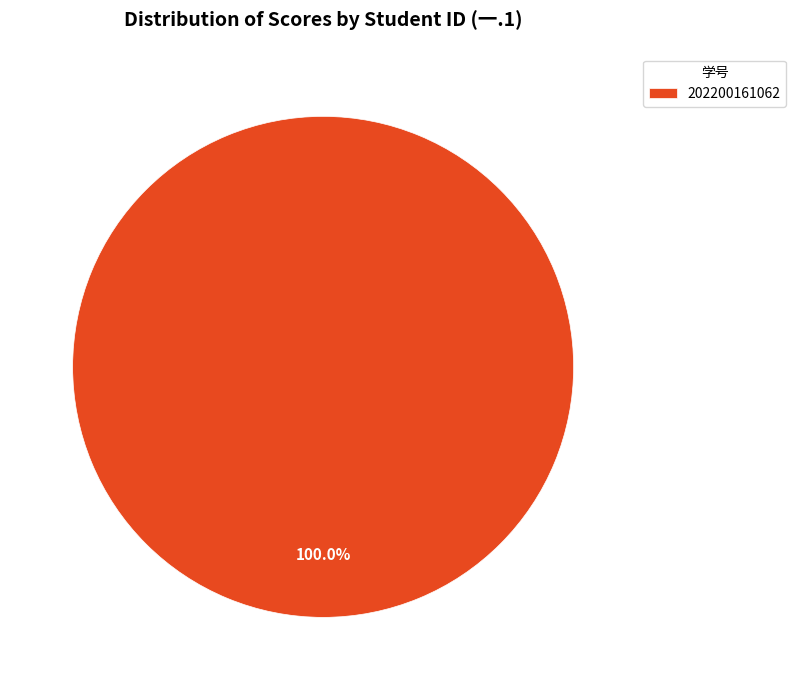

Is there any slice that represents more than half of the pie?

Yes